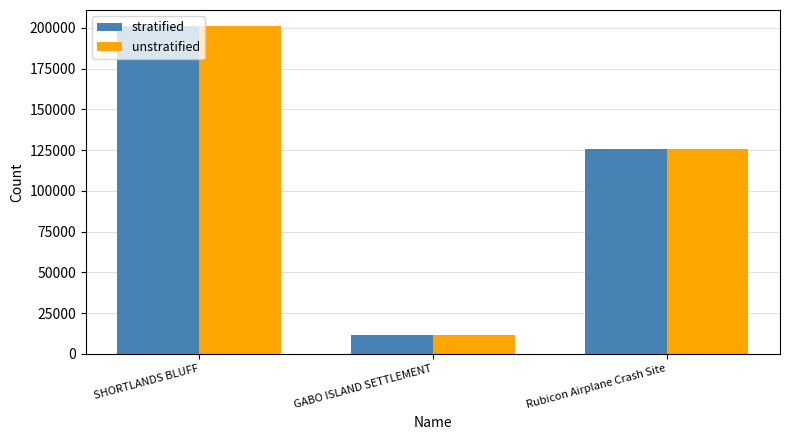

The value of stratified at SHORTLANDS BLUFF is 200972. True or false?

True